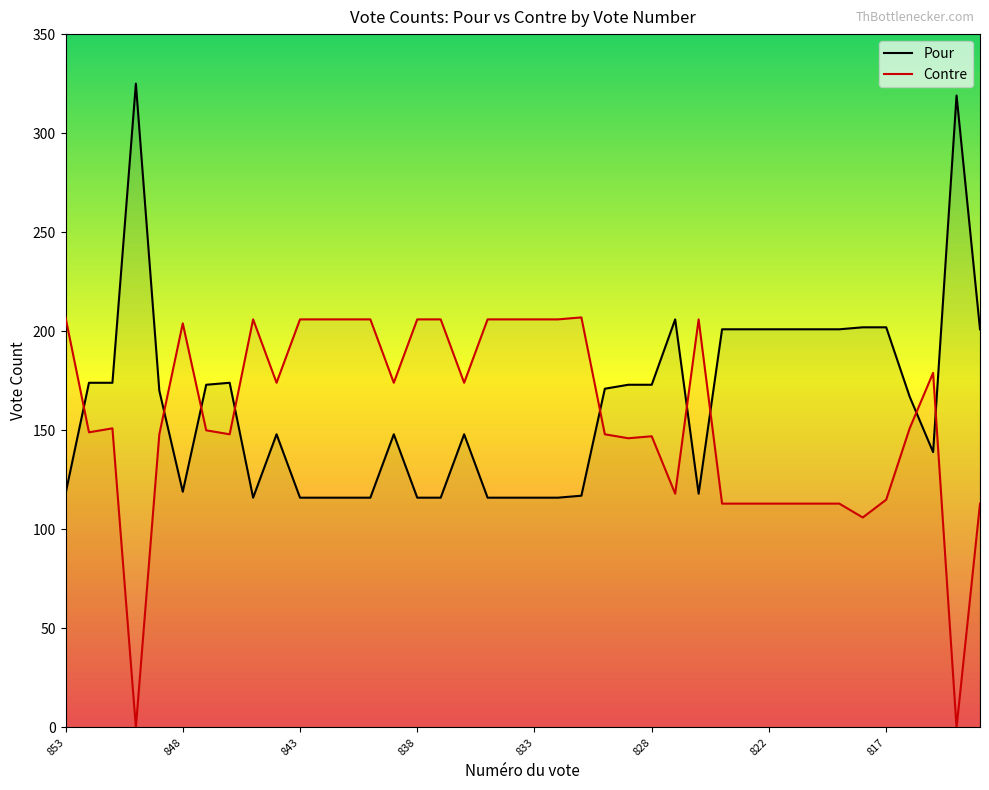

True or false: Contre and Pour cross at least once.

True